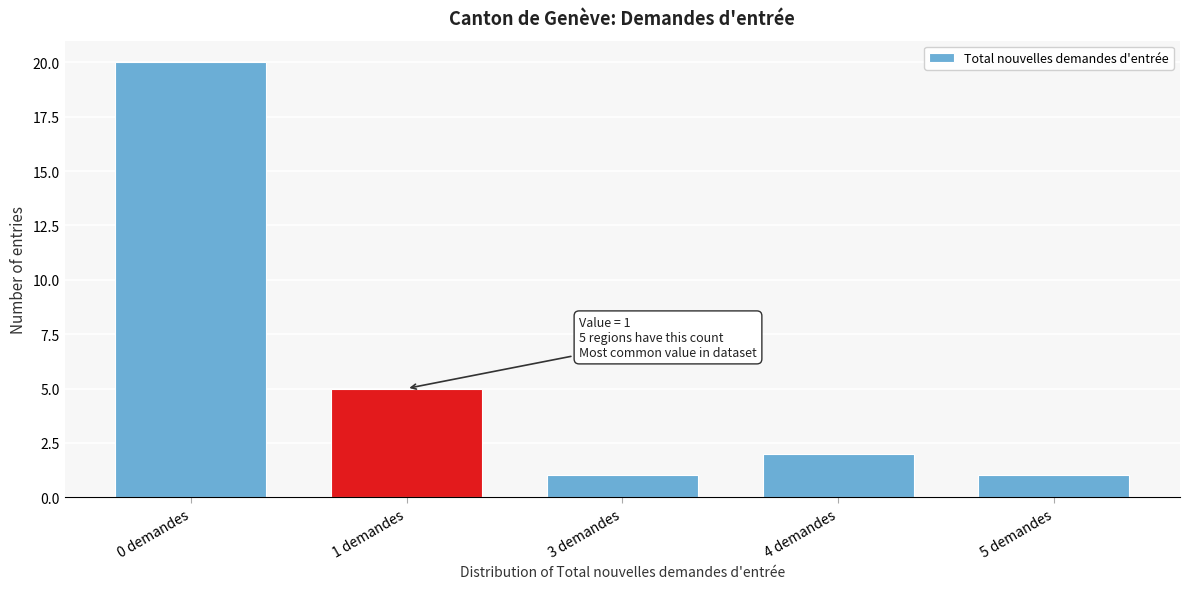

Reading left to right, list all the values displayed in this chart.

0 demandes=20	1 demandes=5	3 demandes=1	4 demandes=2	5 demandes=1